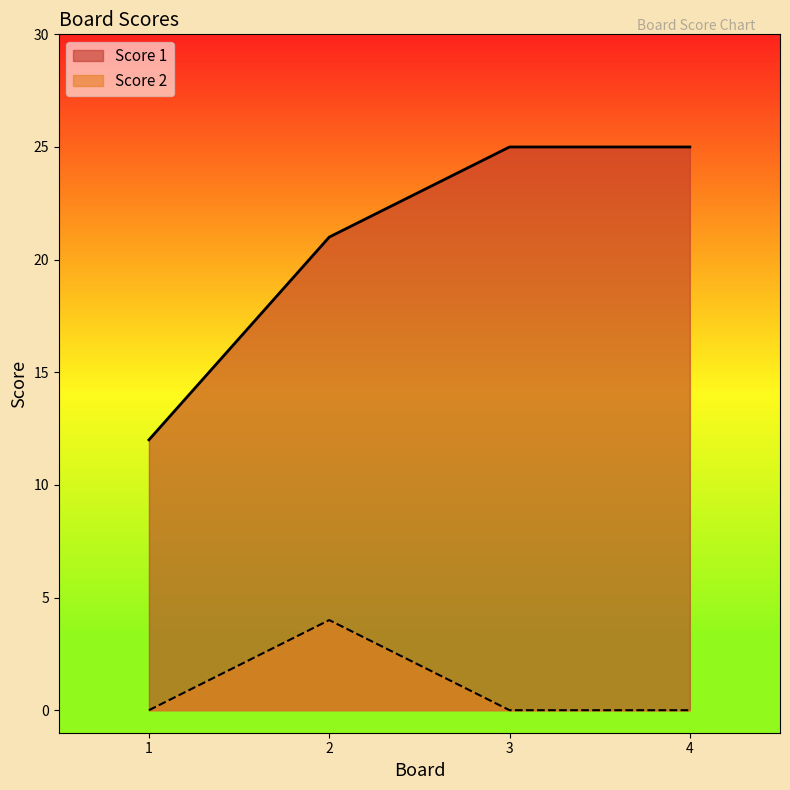

What is the value of the Score 2 point at the 2nd from the left?

4